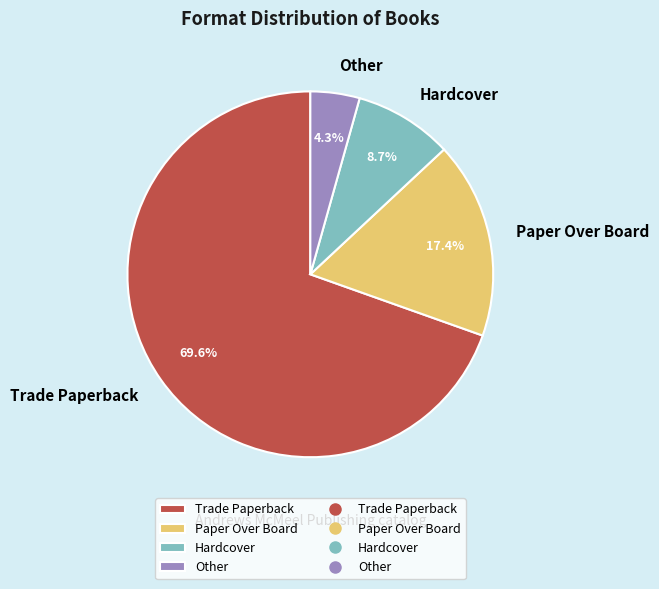

What is the largest slice in the pie chart?

Trade Paperback